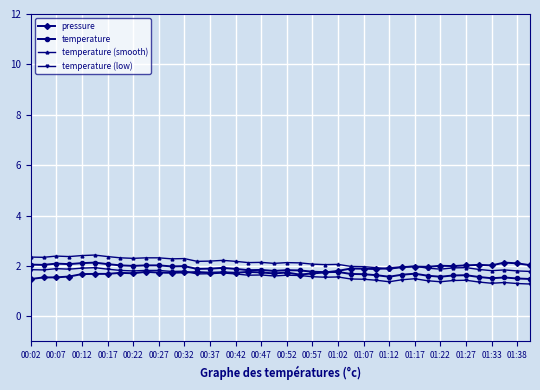

What is the smallest value displayed?

1.3